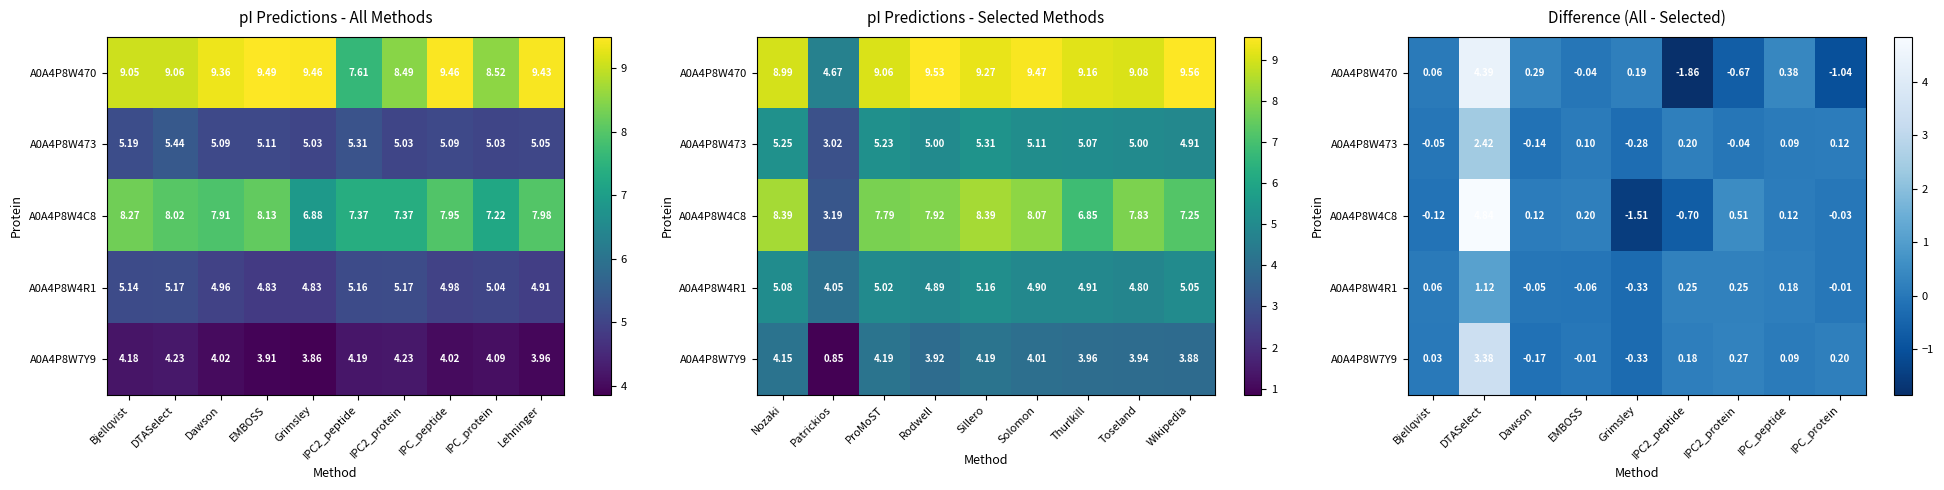

Is the value of A0A4P8W4R1 at IPC2_protein greater than the value of A0A4P8W4C8 at EMBOSS?

Yes